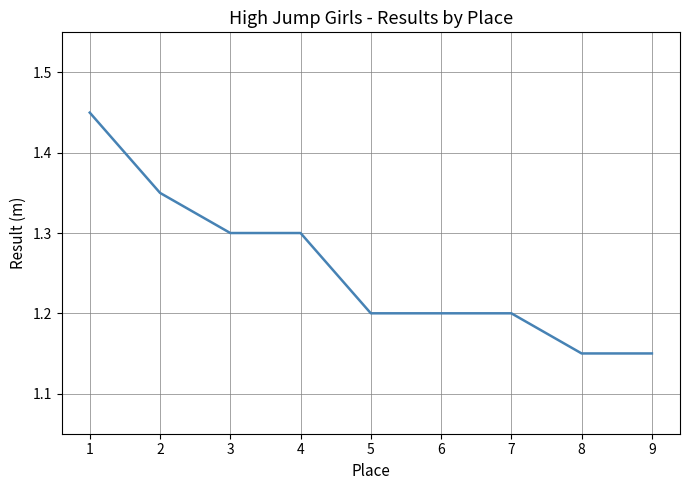

What is the difference between the maximum and minimum values?

0.3